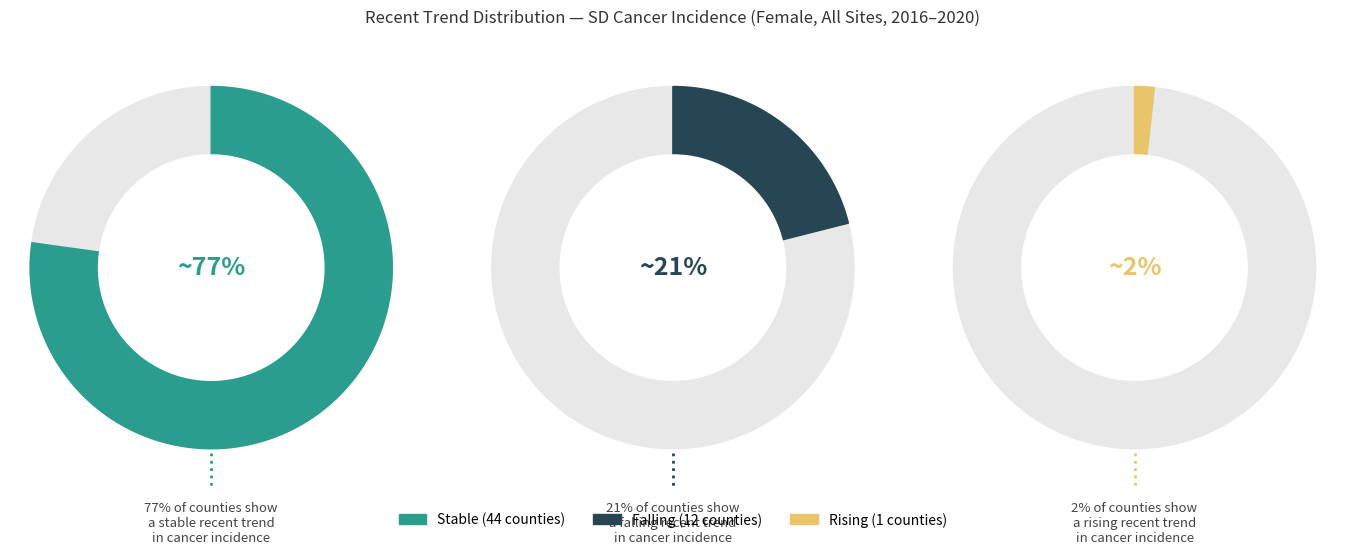

To the nearest percent, what portion does falling represent?

21%